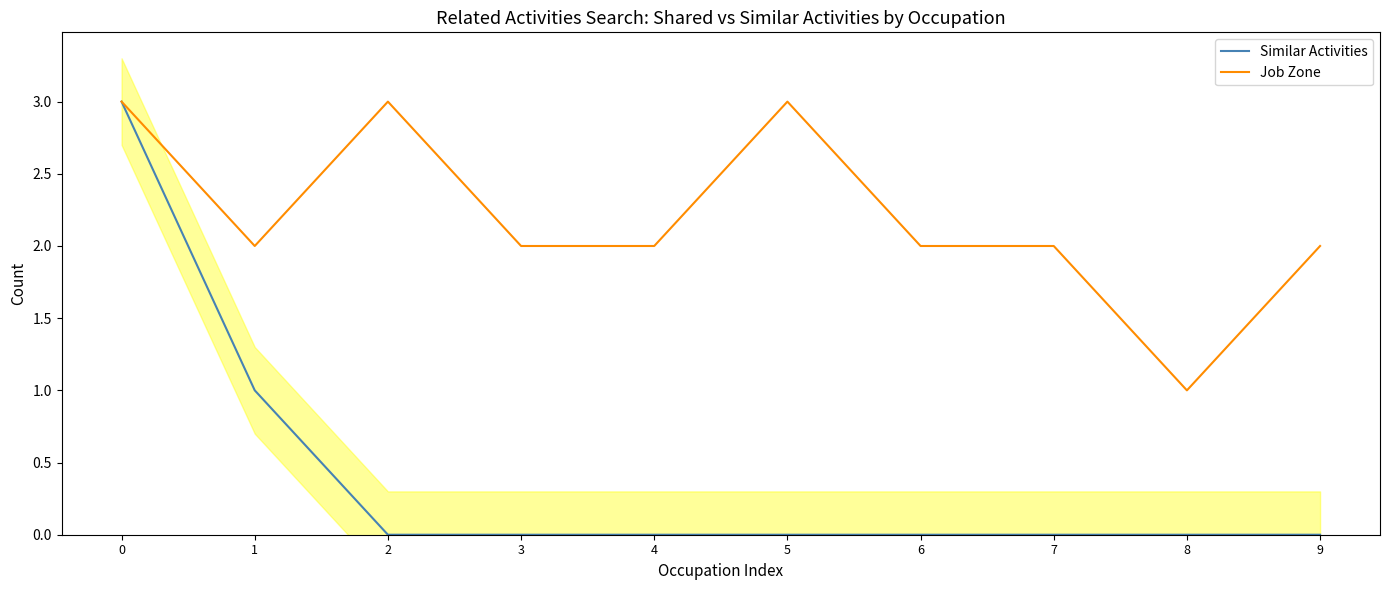

Is this an area chart (filled region under the line)?

No